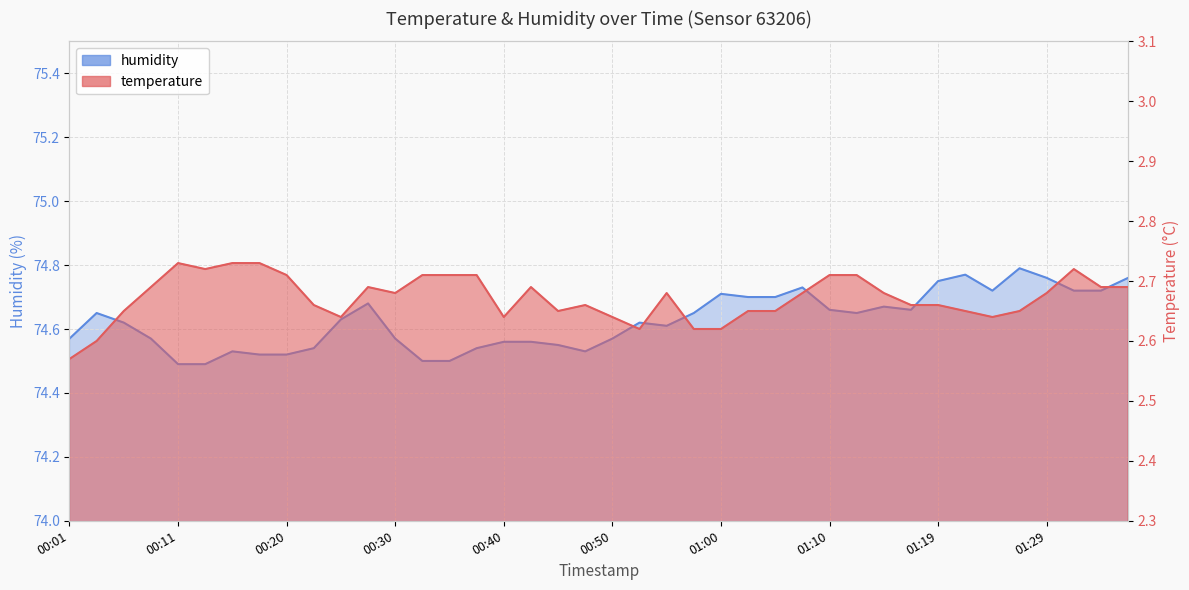

What is the sum of all humidity values?

2985.0